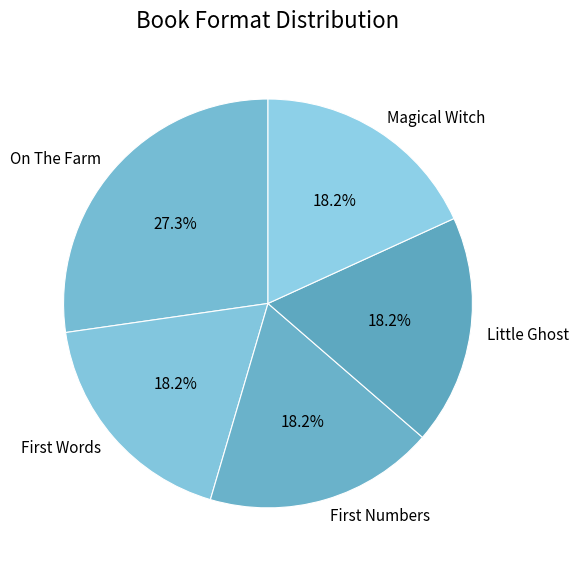

To the nearest percent, what is the difference between the largest and smallest slice percentages?

9%